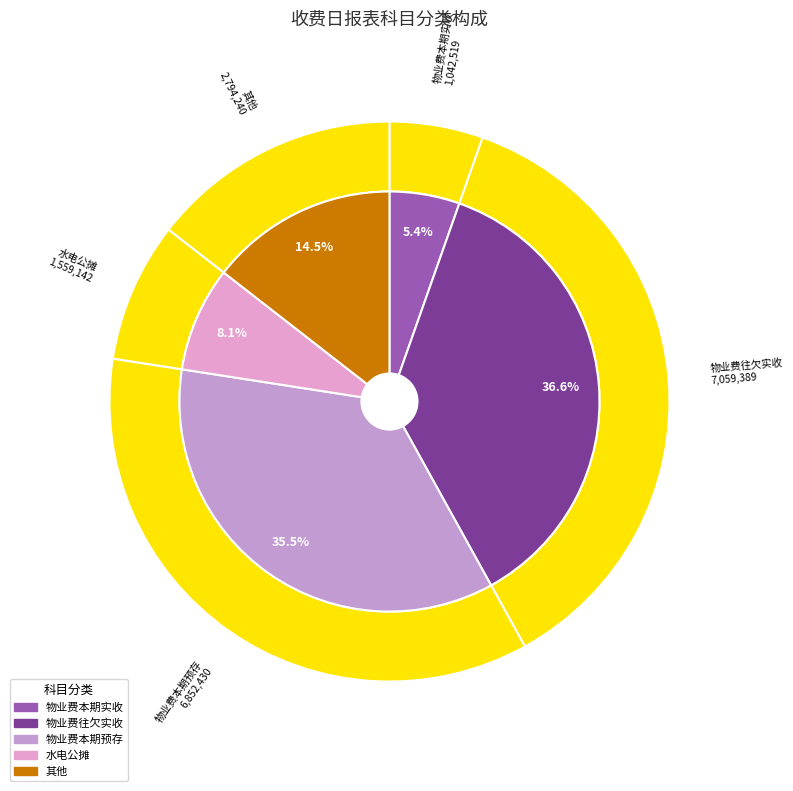

Which category has the smallest portion of the pie?

物业费本期实收